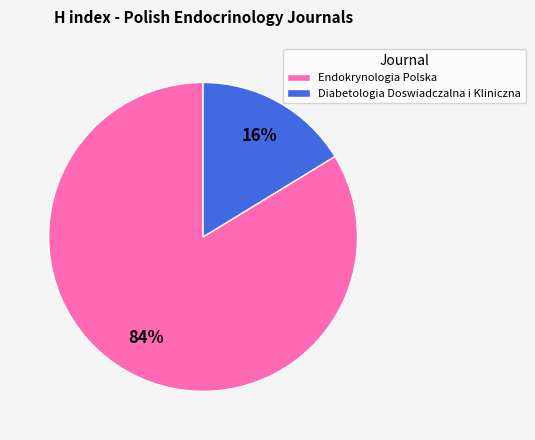

To the nearest percent, what is the combined percentage of Diabetologia Doswiadczalna i Kliniczna and Endokrynologia Polska?

100%